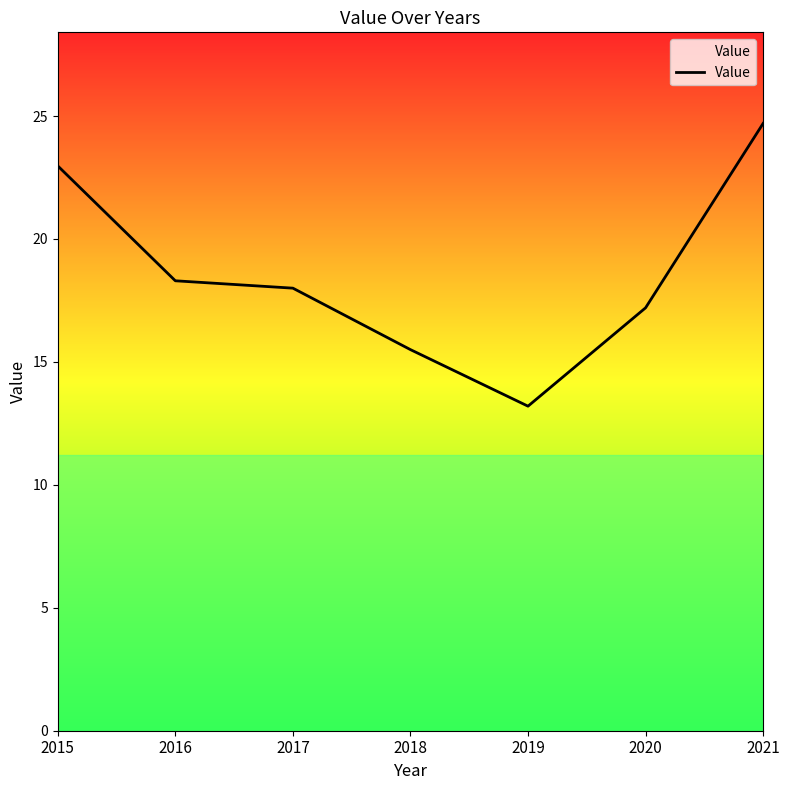

At which label does the data first exceed 18?

2015